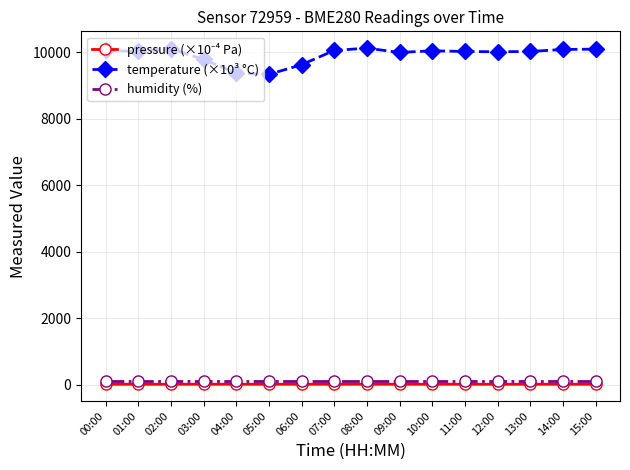

What is the label of the 15th point from the left?

14:00